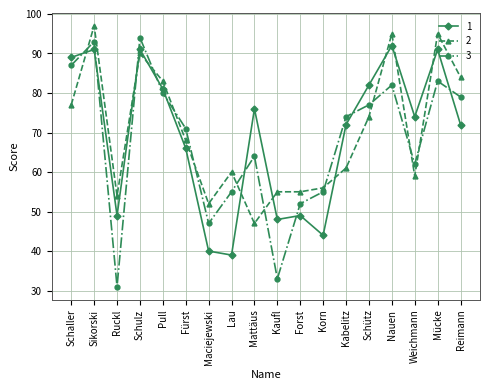

Which series changed the most between Schulz and Schütz?

3